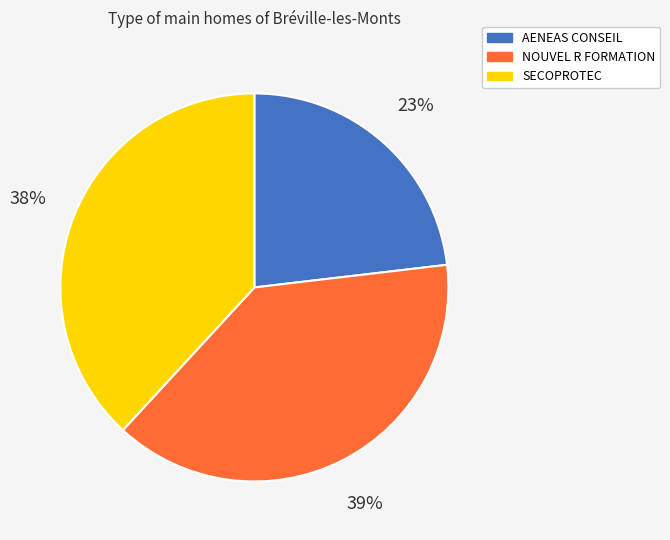

Count the number of slices in the pie.

3